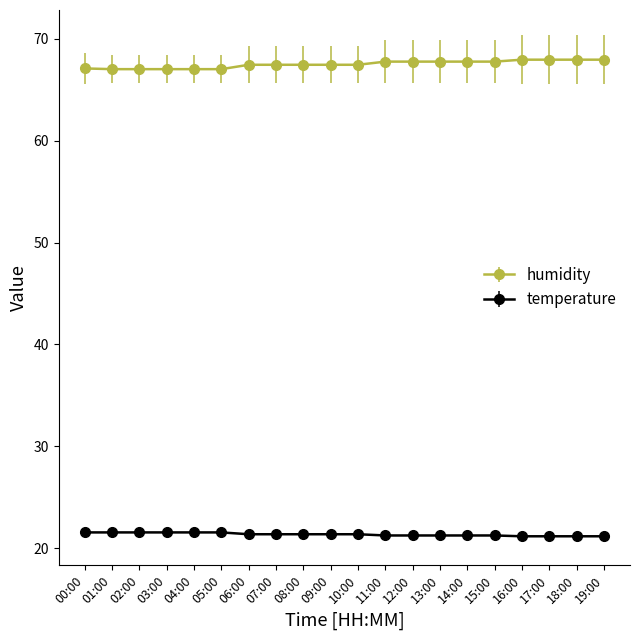

True or false: temperature and humidity intersect in this chart.

False